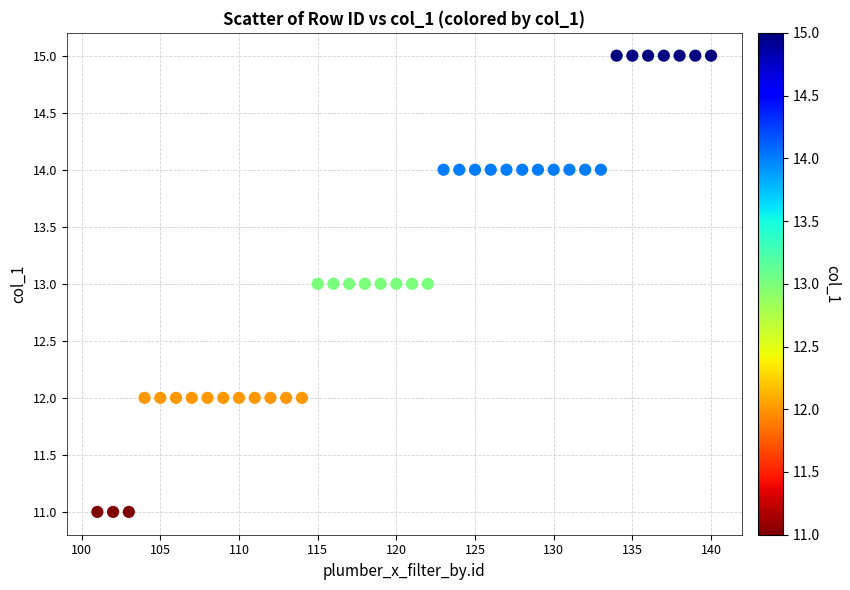

What is the range of X values (max minus min)?

39